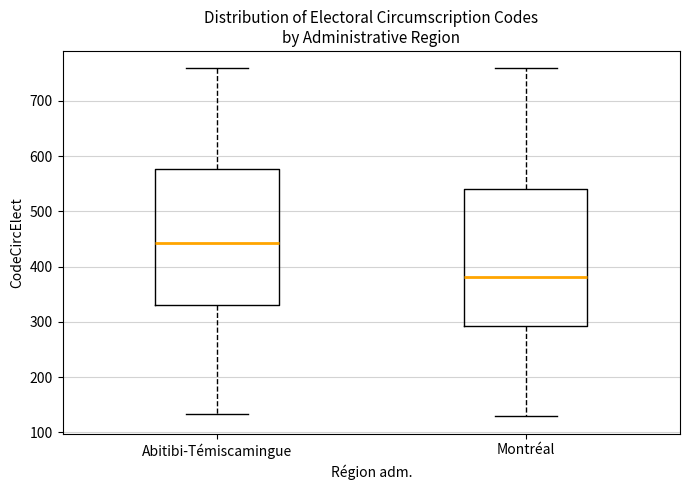

Reading left to right, read every box against the y-axis: the position of its median line, the range the box covers, and the ends of its whiskers. The values are not printed on the chart, so give them approximately, as read against the axis.

Abitibi-Témiscamingue: median 440, box 330 to 580, whiskers 130 to 760
Montréal: median 380, box 290 to 540, whiskers 130 to 760